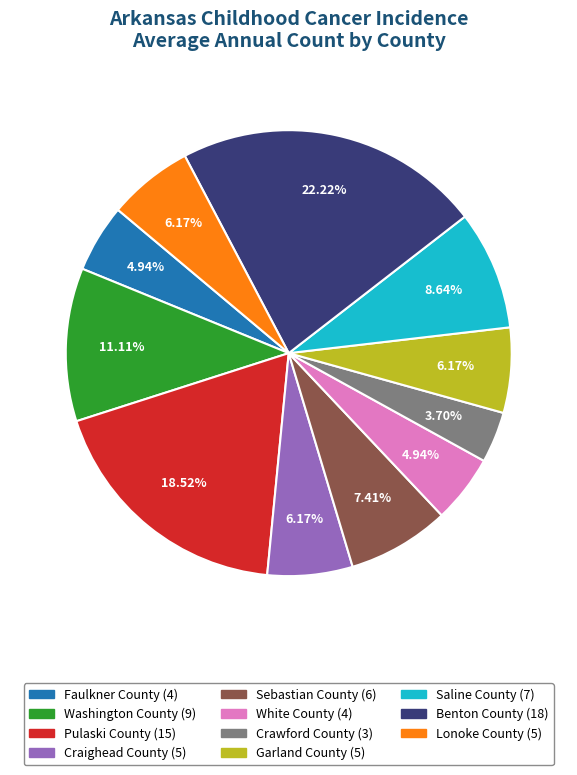

How many segments does this pie chart have?

11